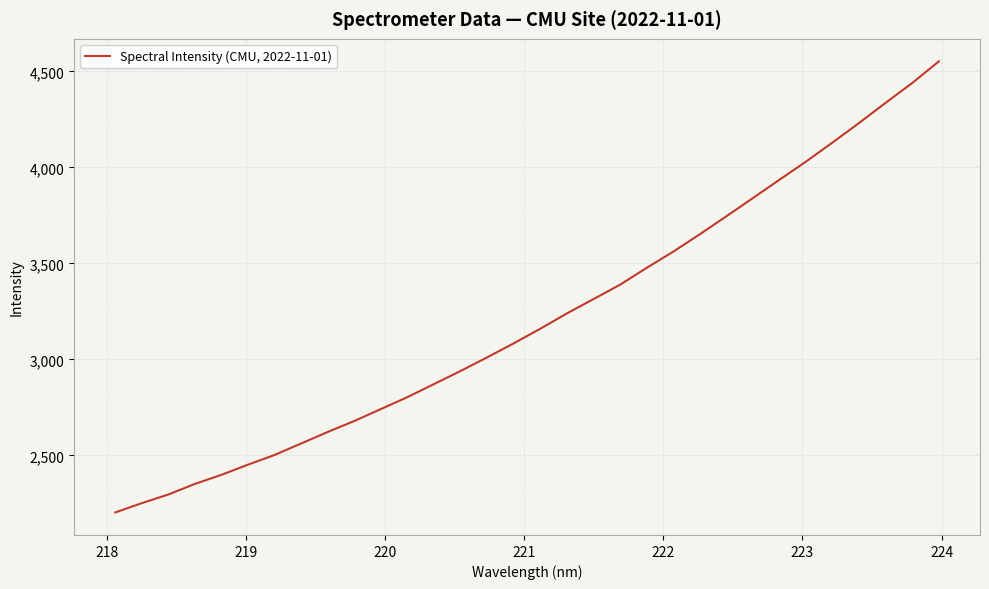

What is the smallest value displayed?

2202.7